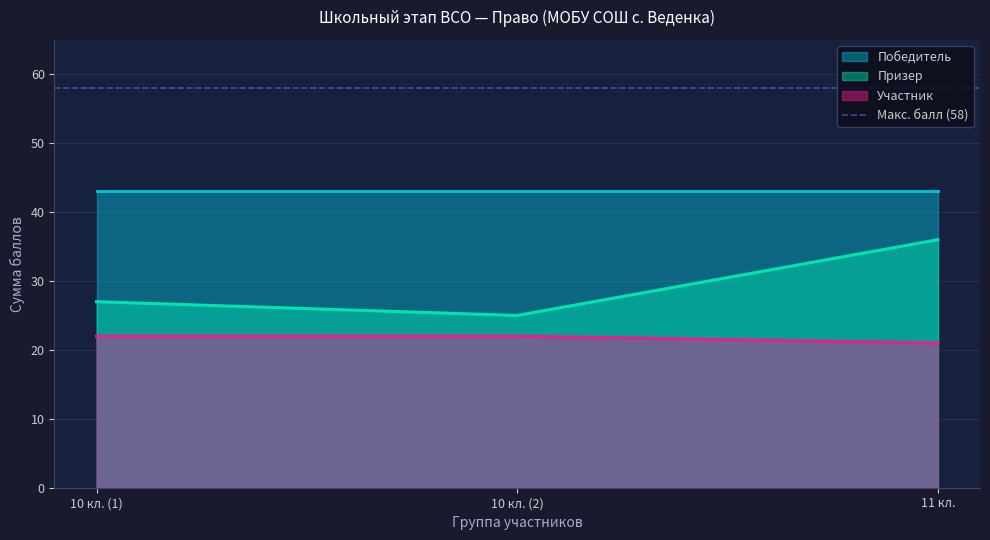

The Призер series shows 25 at 10 кл. (2). True or false?

True